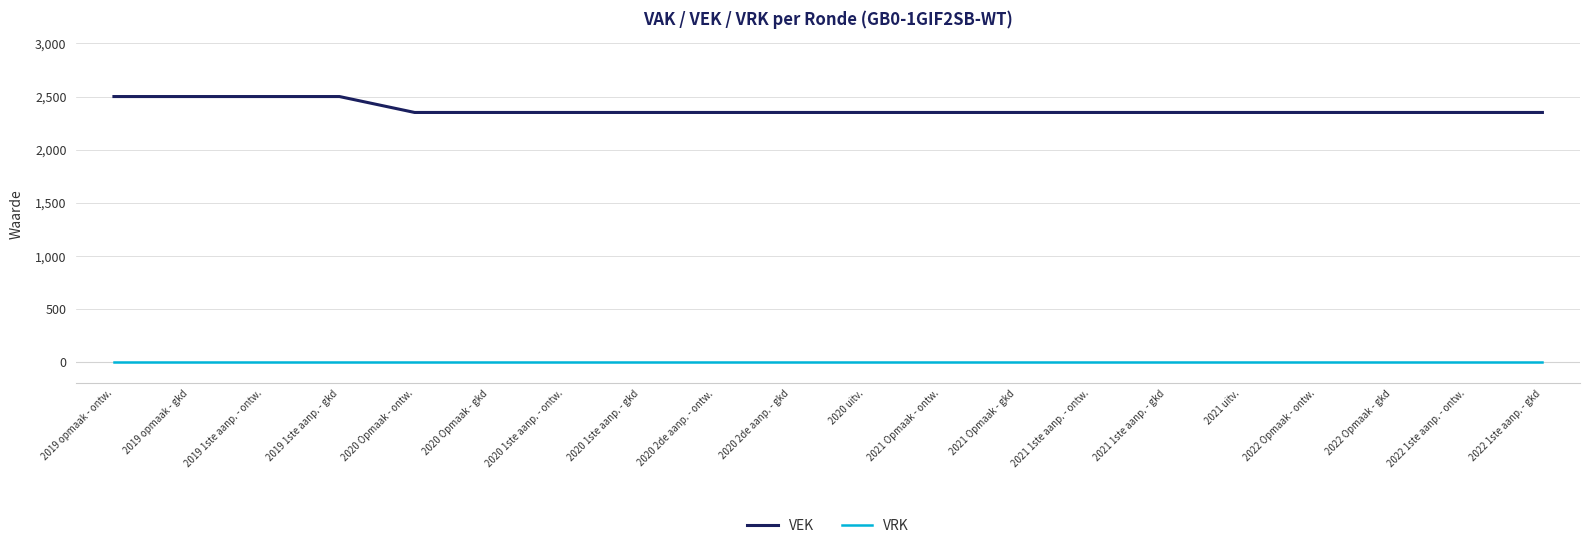

Which series has the largest range (max minus min)?

VEK